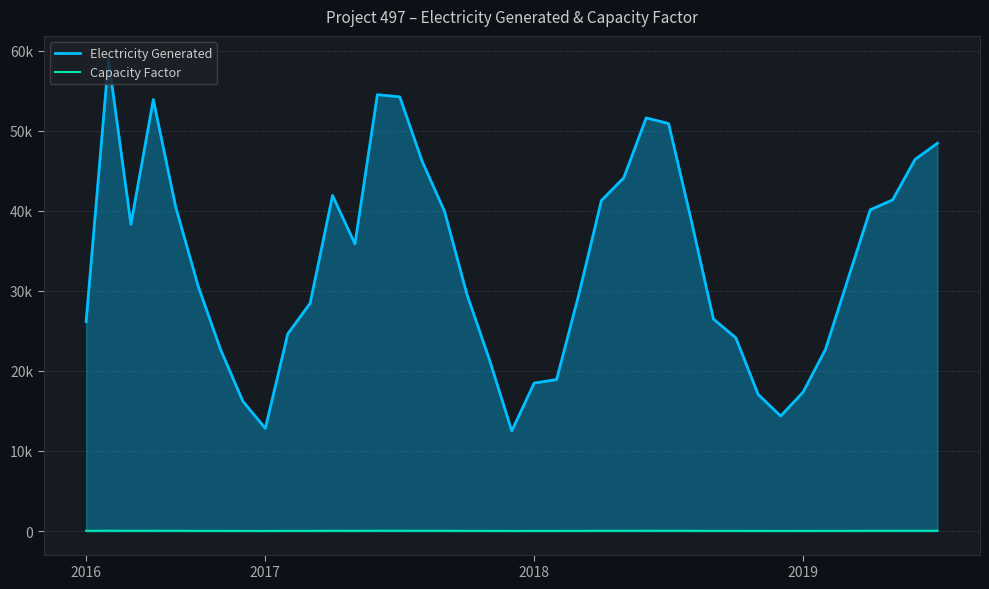

Which series has the largest total across all categories?

Electricity Generated